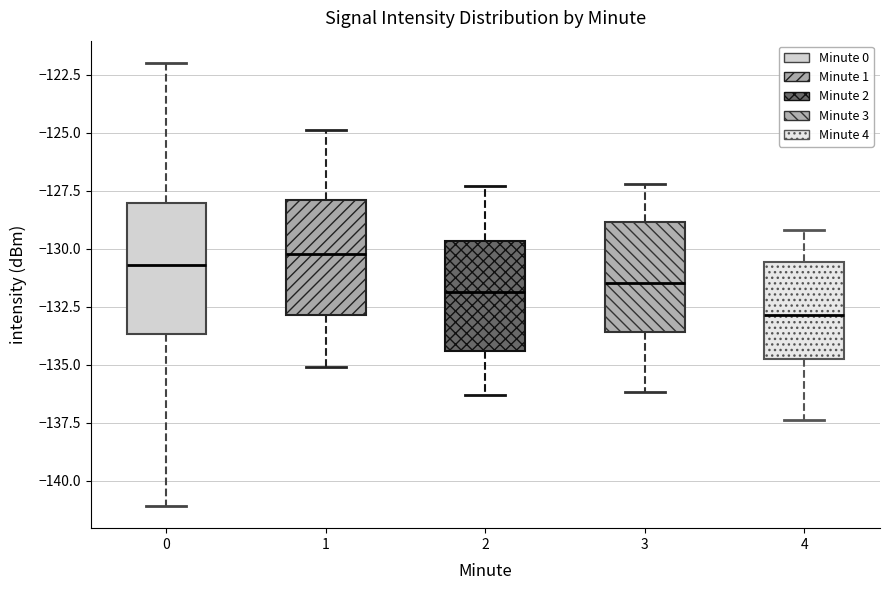

Reading left to right, read every box against the y-axis: the position of its median line, the range the box covers, and the ends of its whiskers. The values are not printed on the chart, so give them approximately, as read against the axis.

0: median -130.5, box -133.5 to -128.0, whiskers -141.0 to -122.0
1: median -130.0, box -133.0 to -128.0, whiskers -135.0 to -125.0
2: median -132.0, box -134.5 to -129.5, whiskers -136.5 to -127.5
3: median -131.5, box -133.5 to -129.0, whiskers -136.0 to -127.0
4: median -133.0, box -134.5 to -130.5, whiskers -137.5 to -129.0